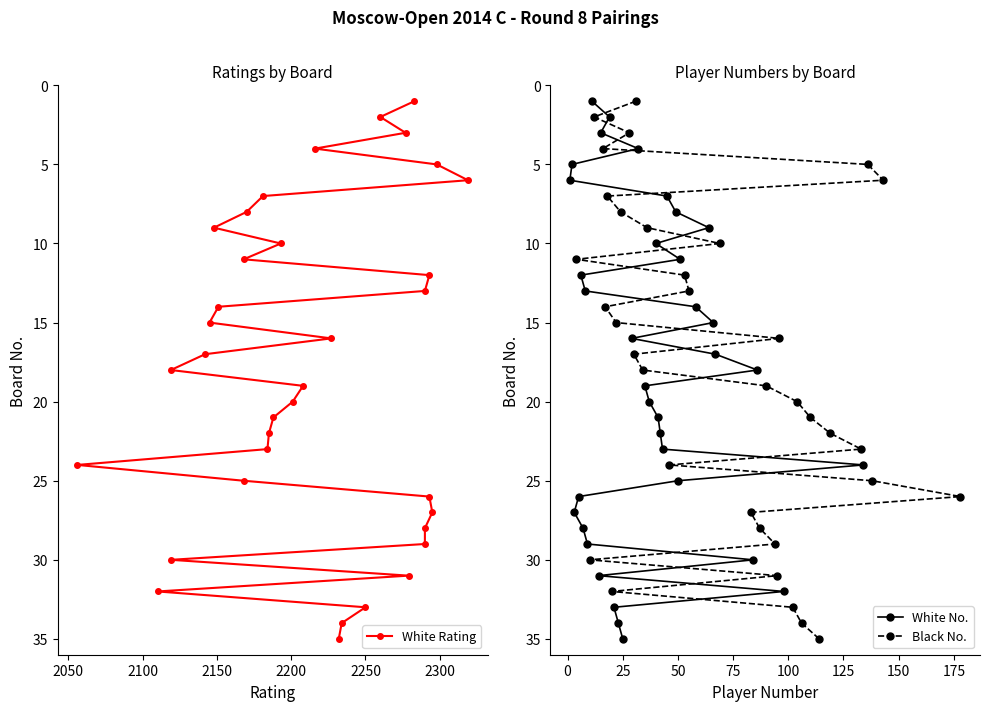

Which category has the highest value in the White No. series?

25